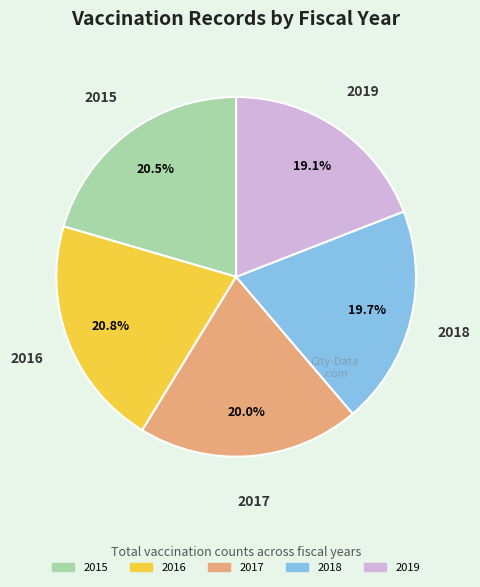

What portion of the pie excludes 2019?

80.9%